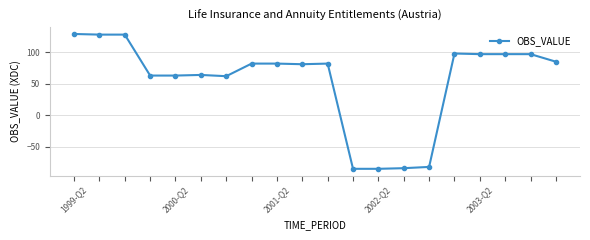

How many lines are shown in the chart?

1